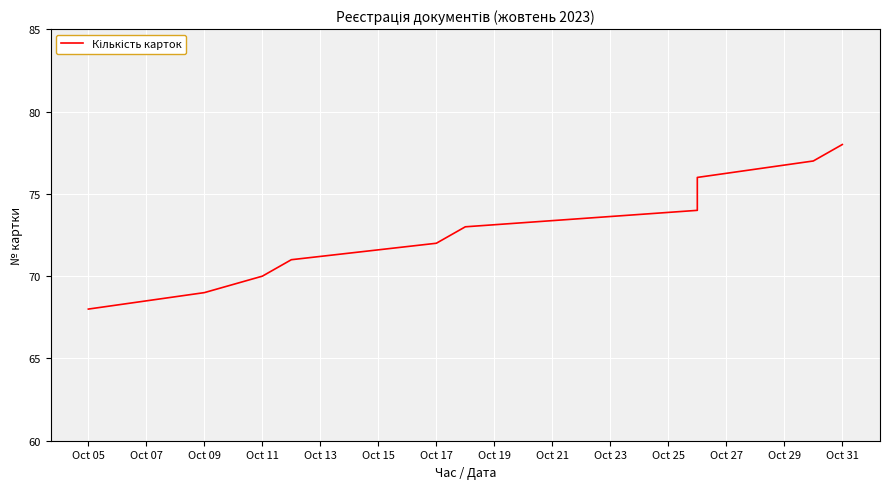

What is the difference between the second highest and minimum values?

9